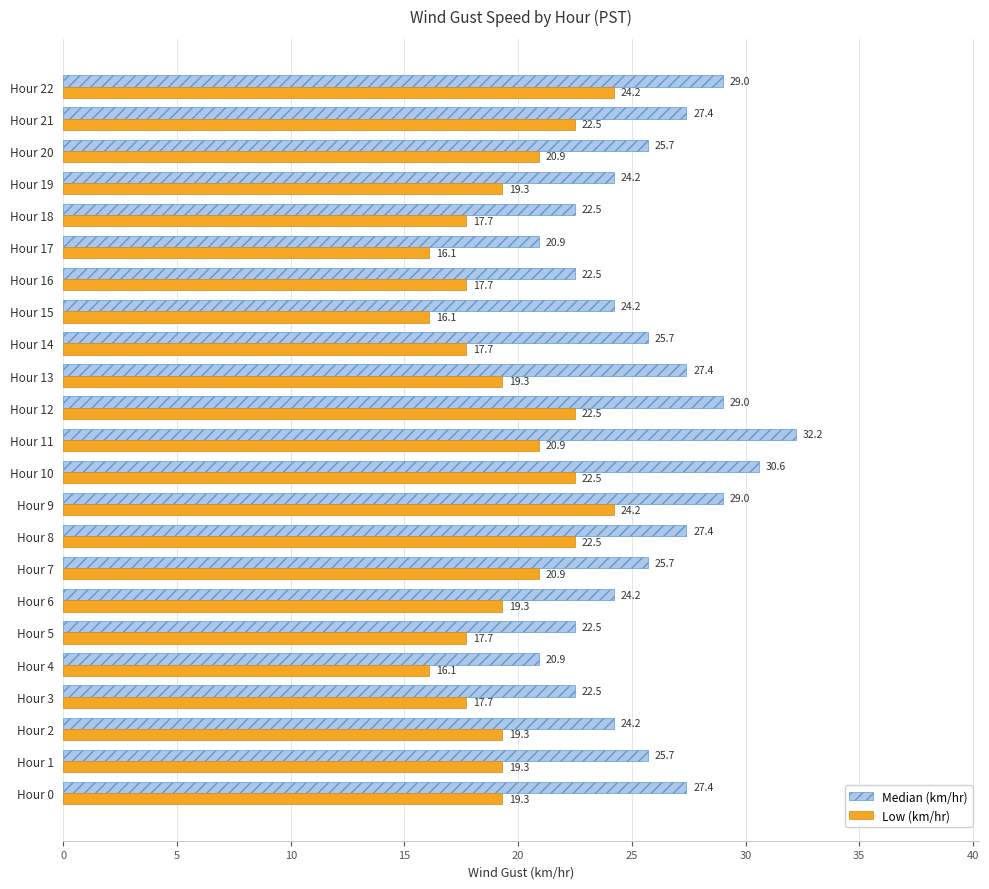

What is the highest value of the Low (km/hr) series?

24.2